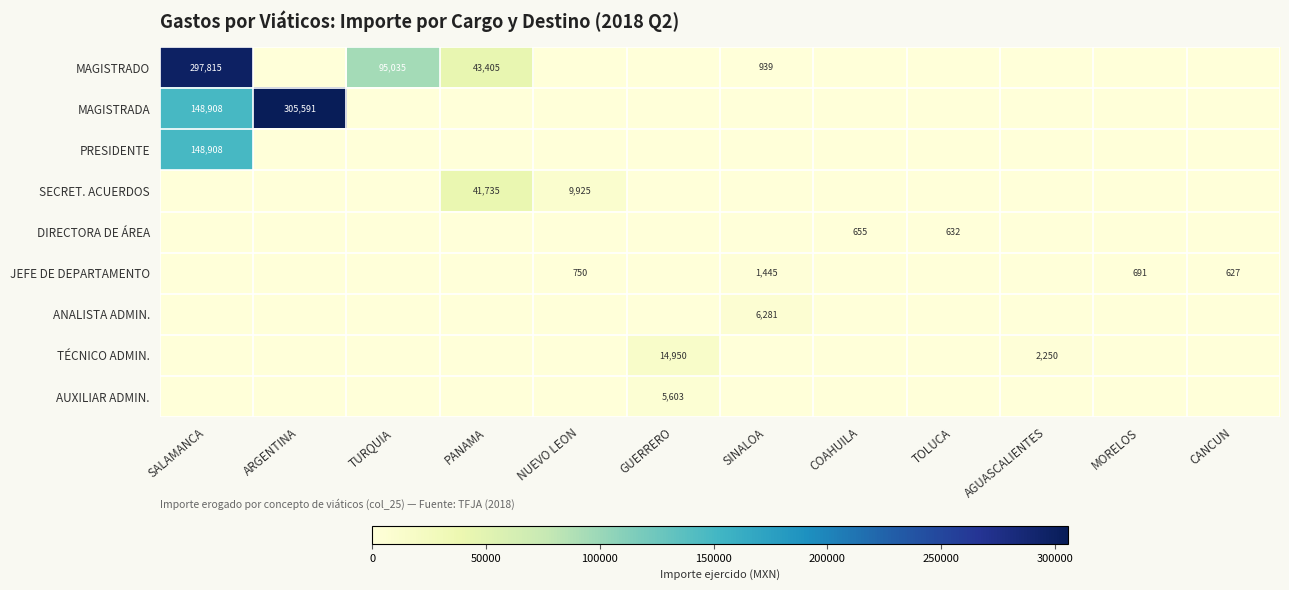

Is it true that DIRECTORA DE ÁREA equals 869 at COAHUILA?

False